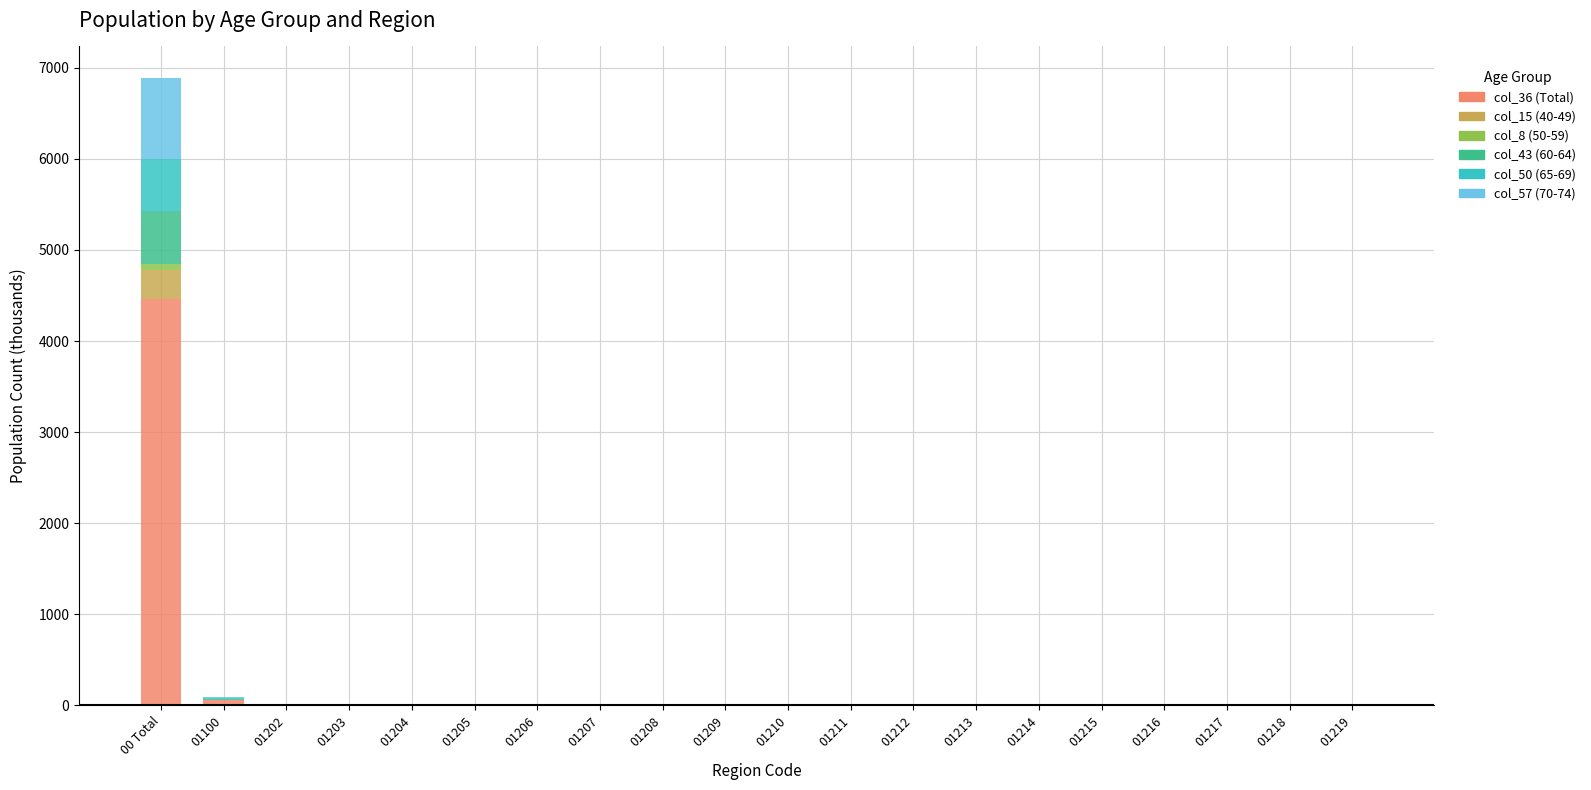

Which category has the highest value in the col_36 (Total) series?

00 Total